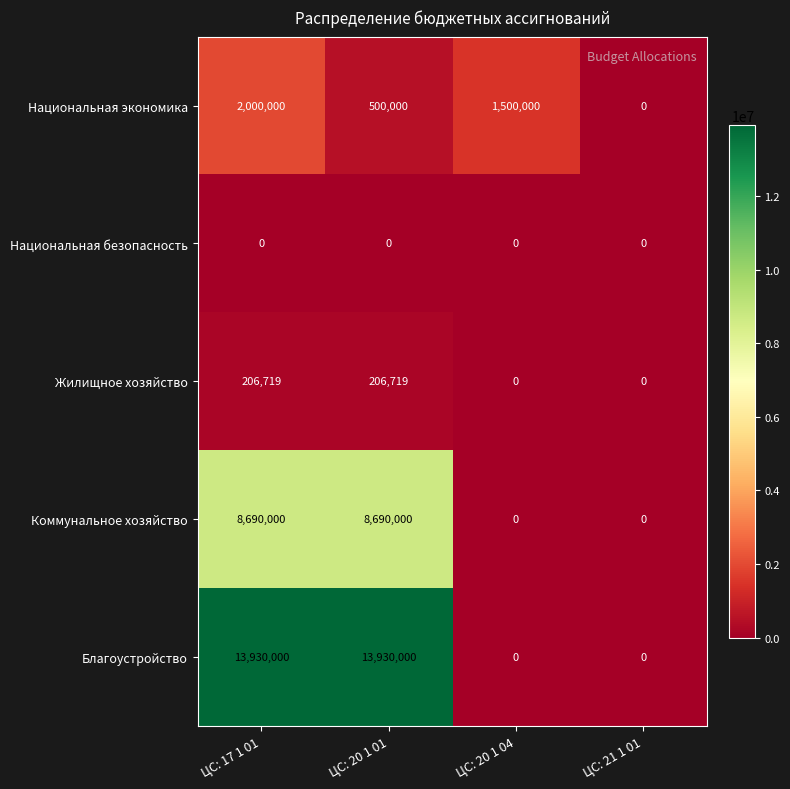

Reading left to right, list all the values displayed in this chart.

Национальная экономика: ЦС: 17 1 01=2000000	ЦС: 20 1 01=500000	ЦС: 20 1 04=1500000	ЦС: 21 1 01=0
Национальная безопасность: ЦС: 17 1 01=0	ЦС: 20 1 01=0	ЦС: 20 1 04=0	ЦС: 21 1 01=0
Жилищное хозяйство: ЦС: 17 1 01=206719	ЦС: 20 1 01=206719	ЦС: 20 1 04=0	ЦС: 21 1 01=0
Коммунальное хозяйство: ЦС: 17 1 01=8690000	ЦС: 20 1 01=8690000	ЦС: 20 1 04=0	ЦС: 21 1 01=0
Благоустройство: ЦС: 17 1 01=13930000	ЦС: 20 1 01=13930000	ЦС: 20 1 04=0	ЦС: 21 1 01=0